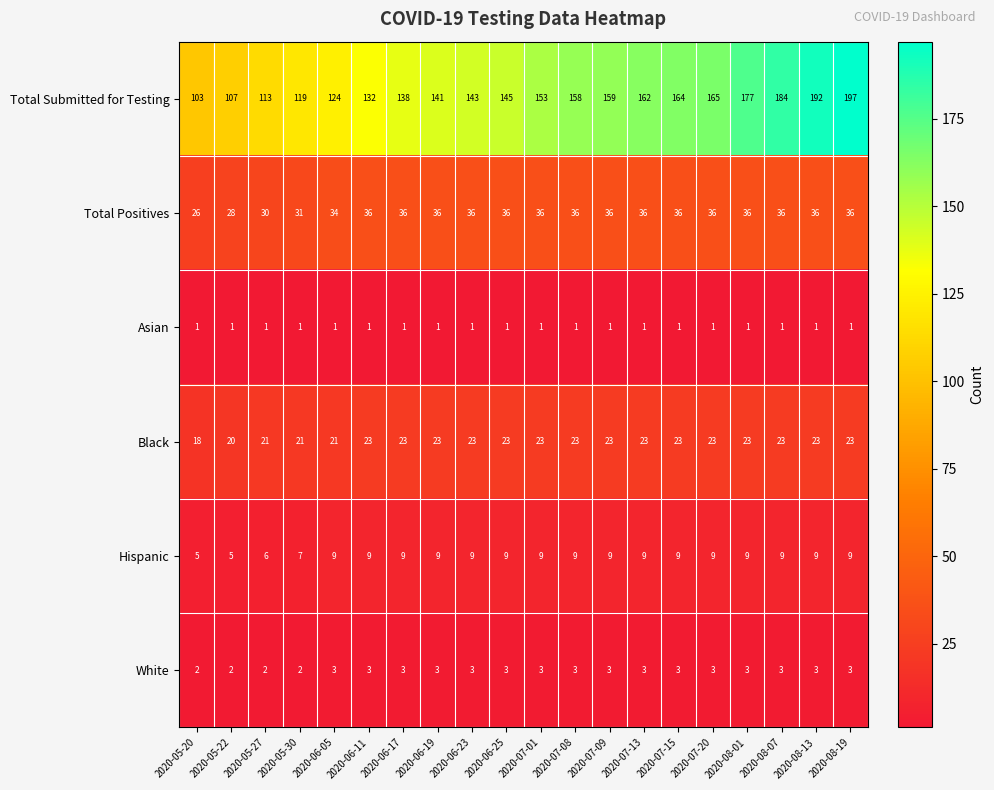

Count the Black values in the range 23 to 24.

15